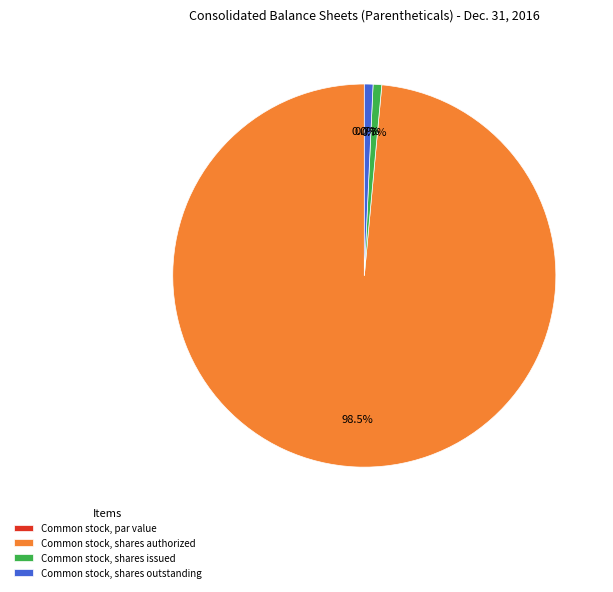

Is there any slice that represents more than half of the pie?

Yes